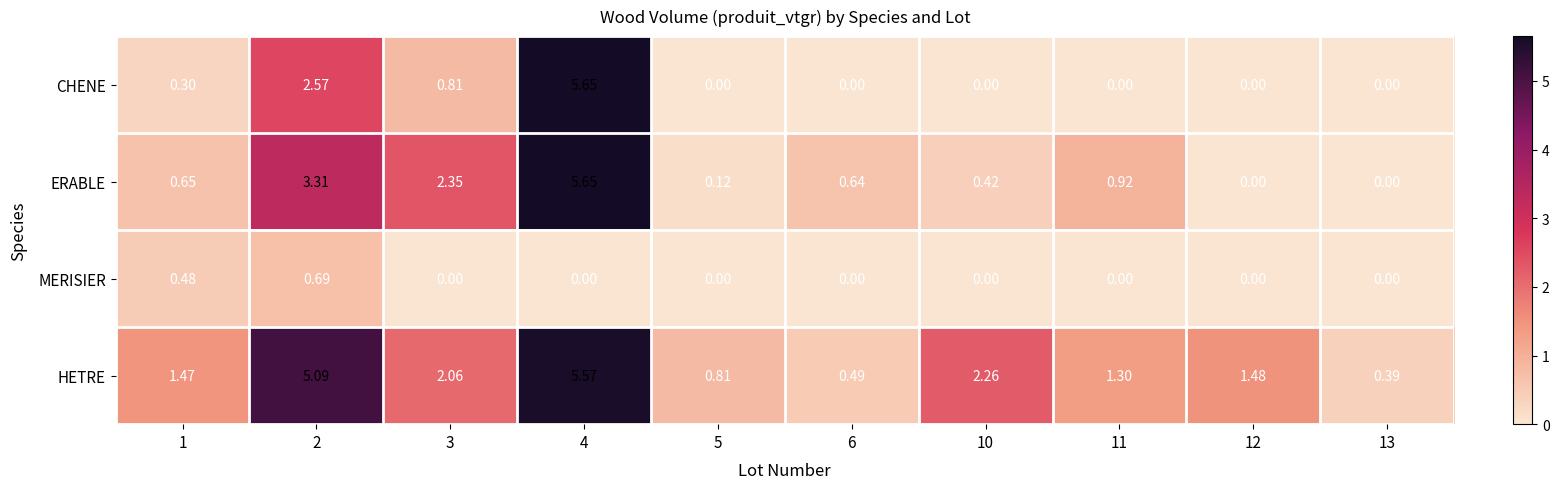

At which category is the sum across all series the highest?

4